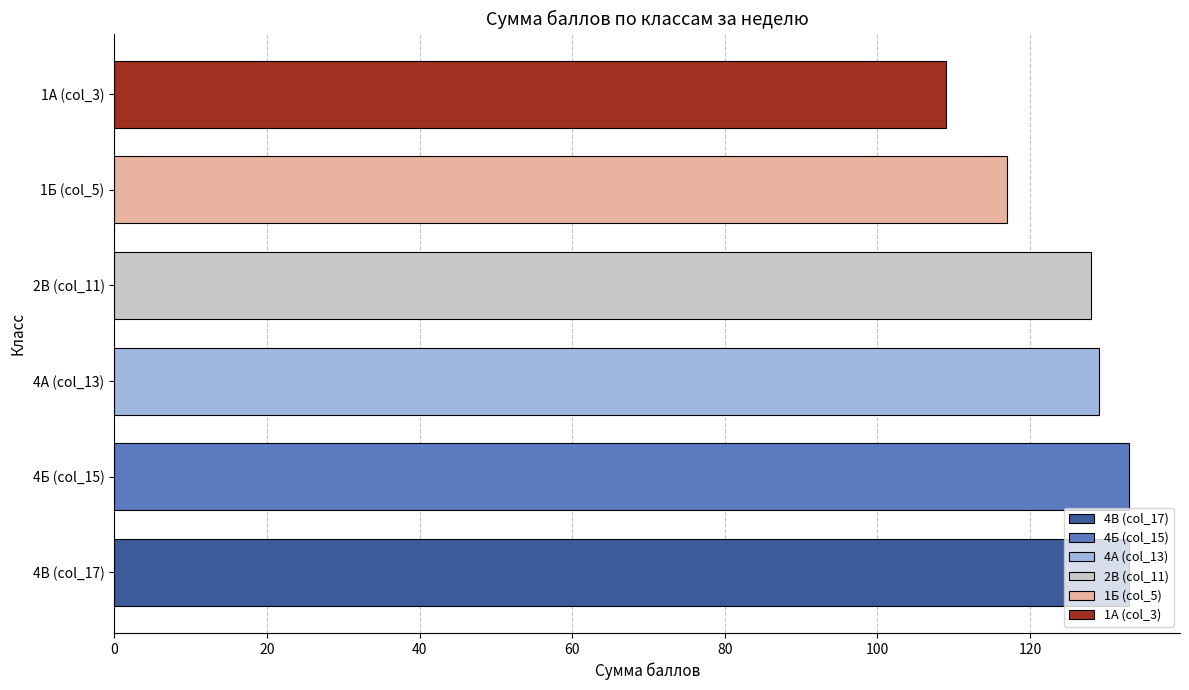

Approximately how many times larger is the value at 4Б (col_15) compared to 1А (col_3)?

1.2